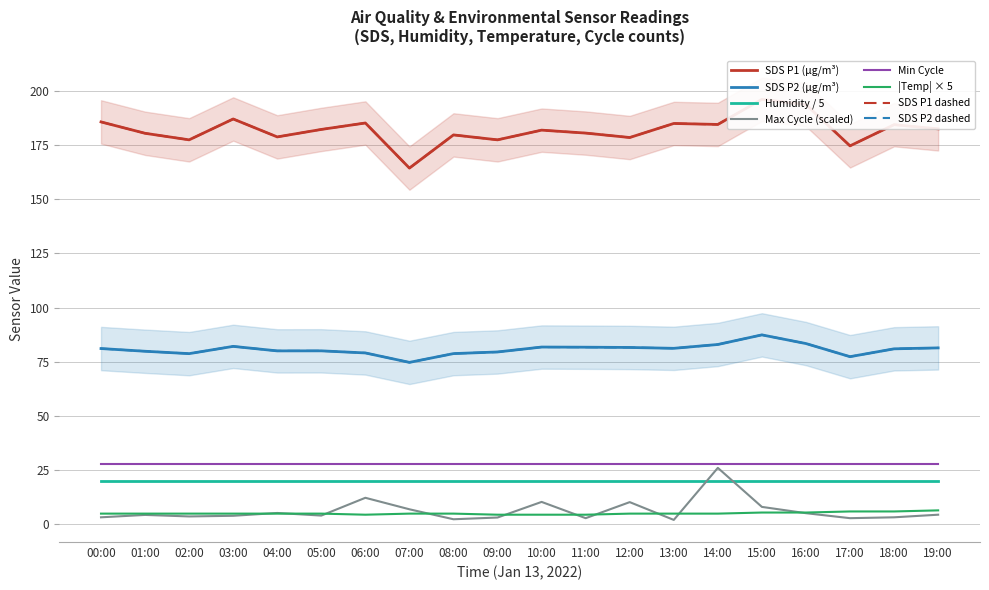

Reading left to right, extract all data points from this chart.

SDS_P1: 00:00=185.7	01:00=180.4	02:00=177.4	03:00=187.0	04:00=178.7	05:00=182.2	06:00=185.2	07:00=164.3	08:00=179.7	09:00=177.4	10:00=181.8	11:00=180.5	12:00=178.4	13:00=184.9	14:00=184.5	15:00=196.1	16:00=193.6	17:00=174.6	18:00=184.4	19:00=182.4
SDS_P2: 00:00=81.1	01:00=79.9	02:00=78.8	03:00=82.1	04:00=80.0	05:00=80.1	06:00=79.1	07:00=74.8	08:00=78.8	09:00=79.5	10:00=81.8	11:00=81.8	12:00=81.6	13:00=81.2	14:00=83.0	15:00=87.4	16:00=83.4	17:00=77.4	18:00=81.0	19:00=81.4
Temp: 00:00=5.0	01:00=5.0	02:00=5.0	03:00=5.0	04:00=5.0	05:00=5.0	06:00=4.5	07:00=5.0	08:00=5.0	09:00=4.5	10:00=4.5	11:00=4.5	12:00=5.0	13:00=5.0	14:00=5.0	15:00=5.5	16:00=5.5	17:00=6.0	18:00=6.0	19:00=6.5
Max_cycle_norm: 00:00=3.3	01:00=4.4	02:00=3.7	03:00=4.0	04:00=5.3	05:00=4.1	06:00=12.3	07:00=7.0	08:00=2.4	09:00=3.2	10:00=10.4	11:00=2.9	12:00=10.3	13:00=2.1	14:00=26.1	15:00=8.1	16:00=5.2	17:00=2.9	18:00=3.3	19:00=4.5